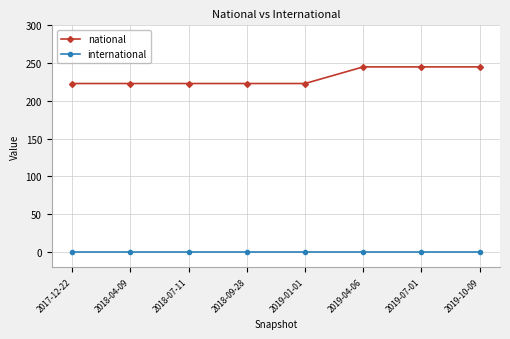

Which series has the largest range (max minus min)?

national